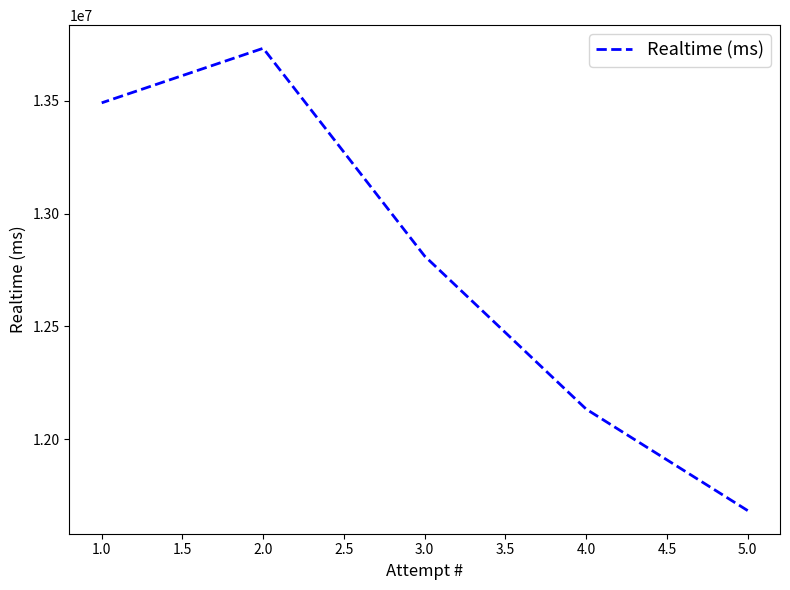

Which has a higher value, 4.0 or 2.0?

2.0